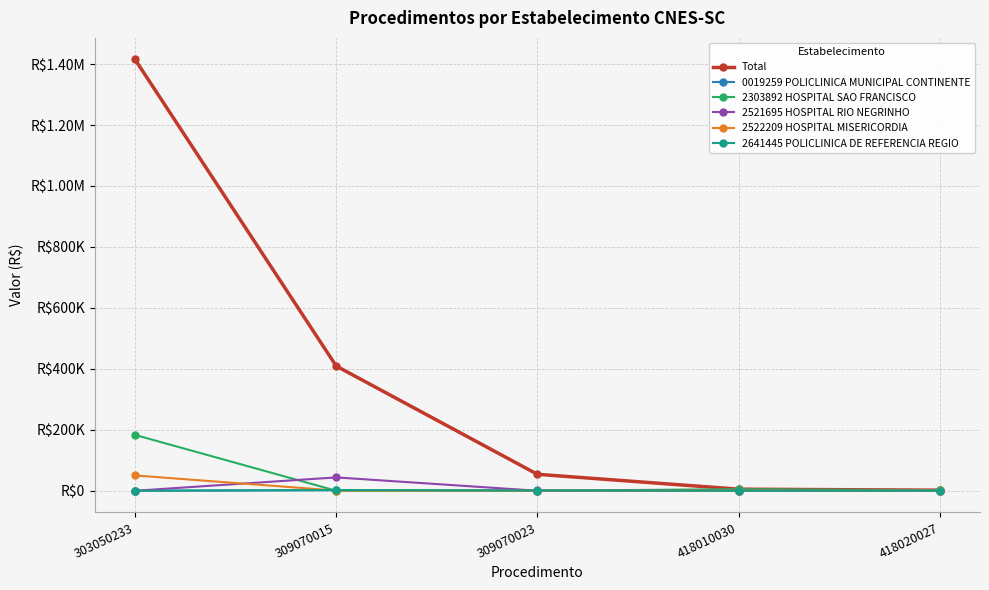

What is the total value across all series at 309070015?

457800.0